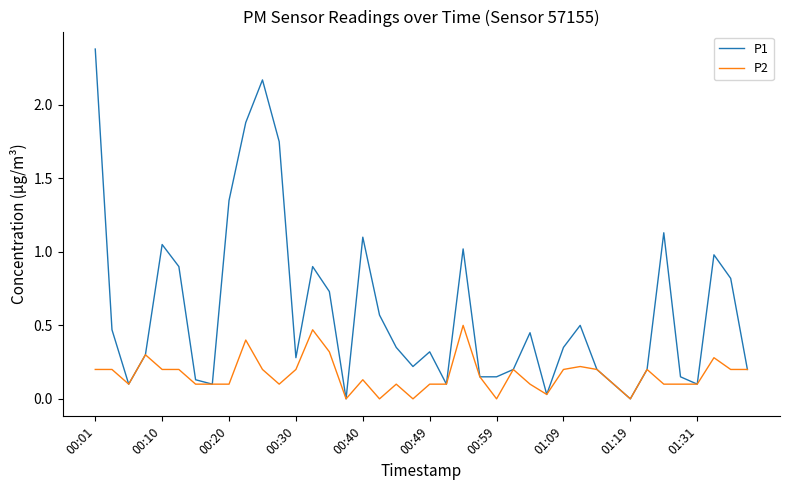

How many series are shown in this chart?

2